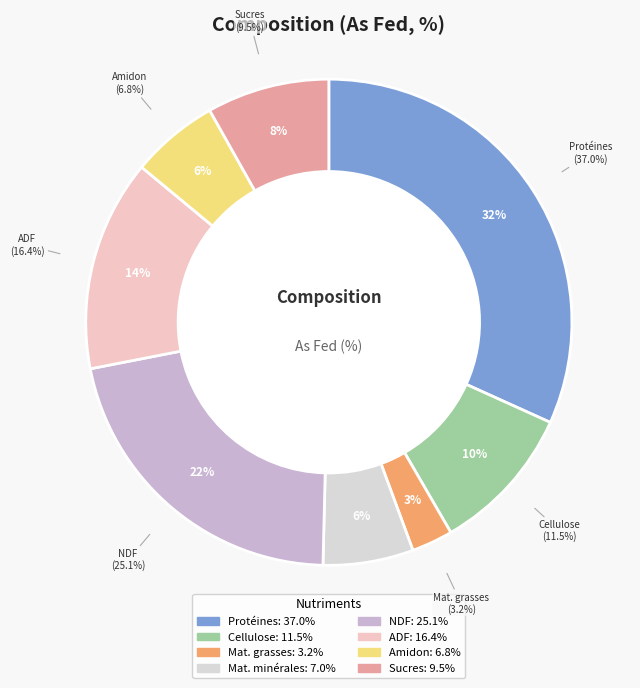

Which category has the smallest portion of the pie?

Matières grasses brutes